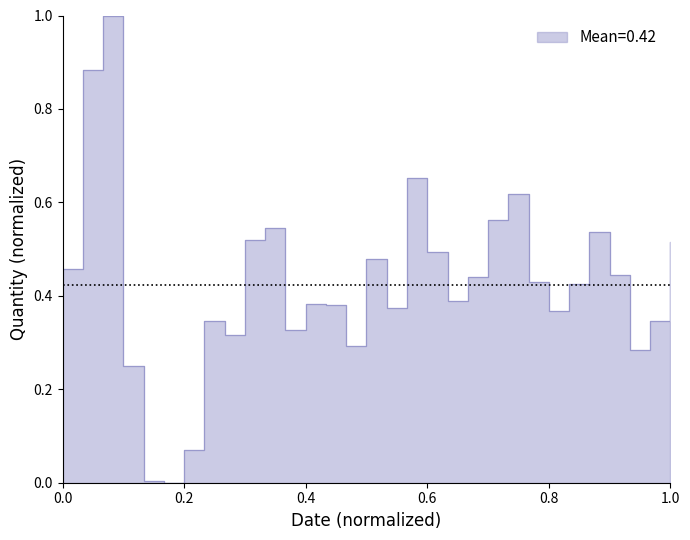

How many values are above zero?

30